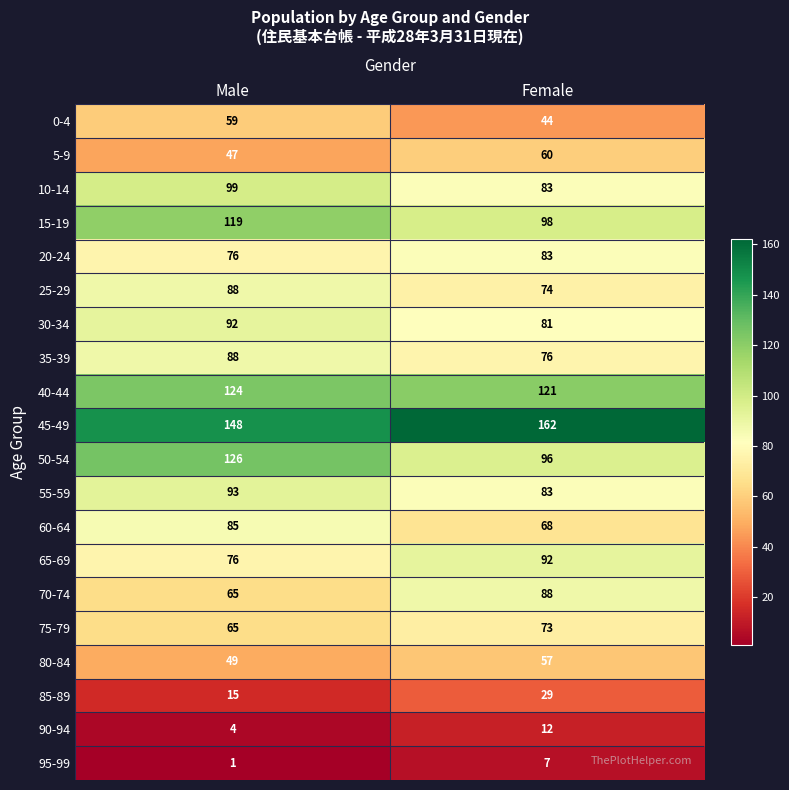

Which series has the largest total across all categories?

45-49